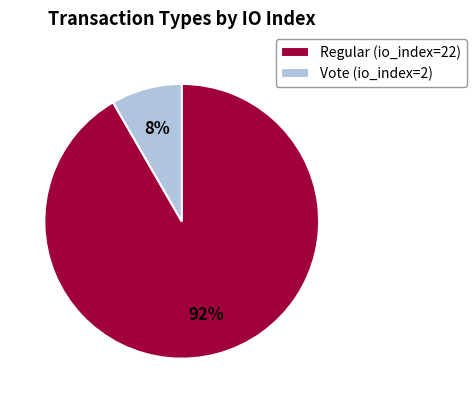

True or false: Vote (io_index=2) accounts for 8% of the total.

True